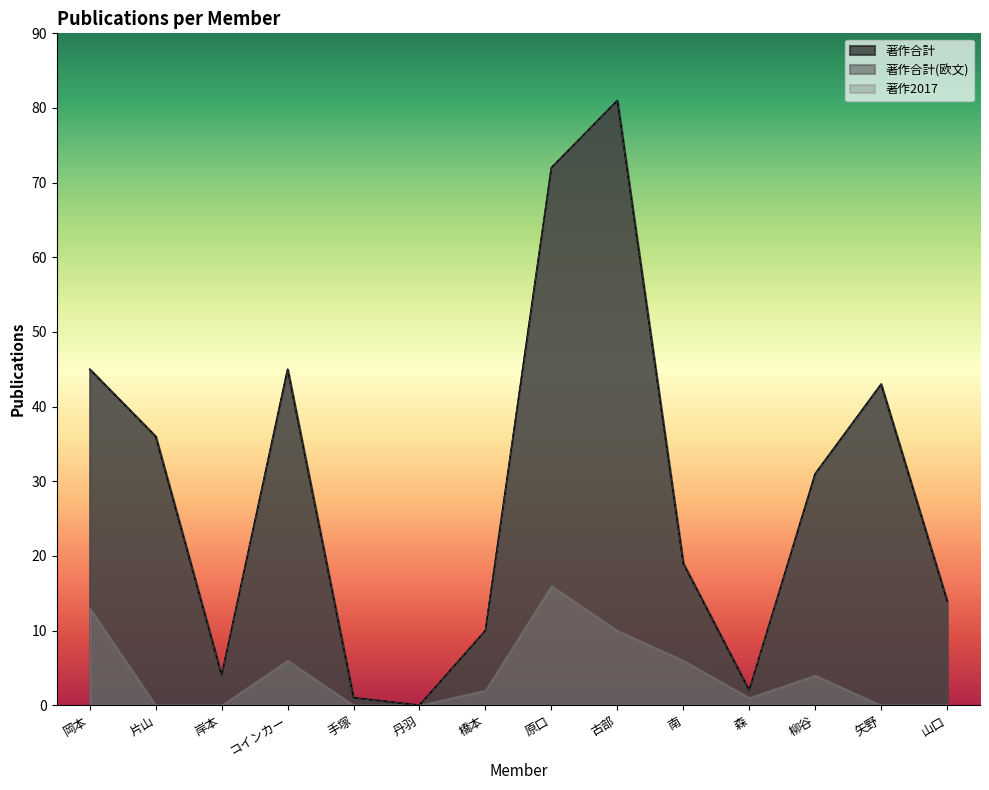

What are all the series names shown in the legend?

著作合計, 著作合計(欧文), 著作2017